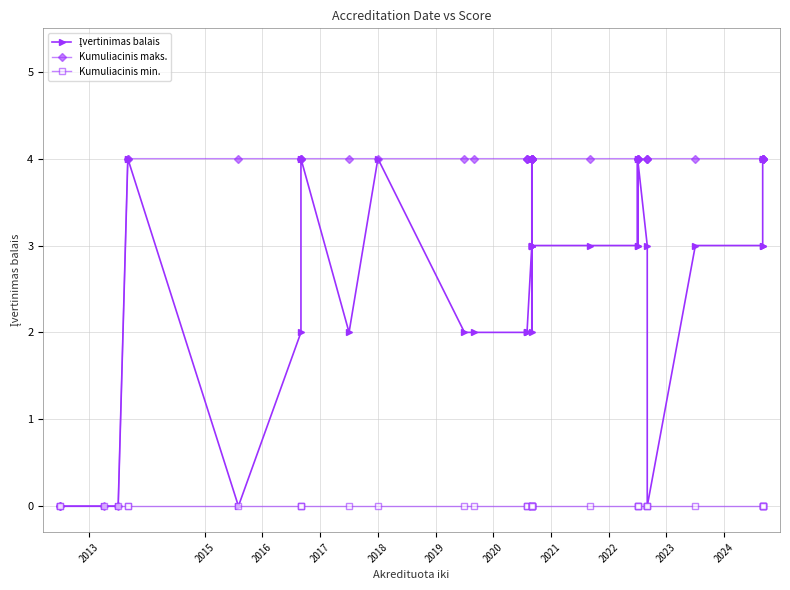

What is the greatest value displayed?

4